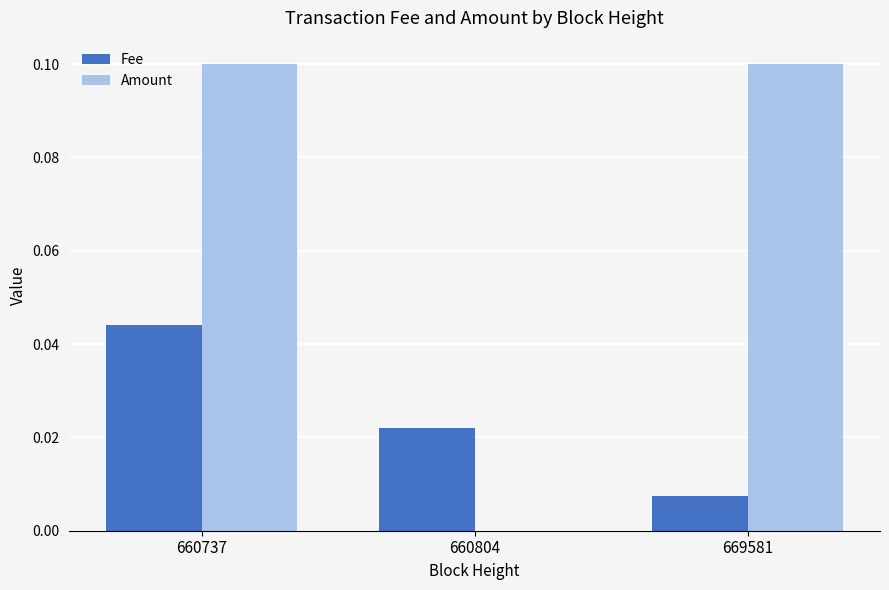

What is the sum of all Fee values?

0.1